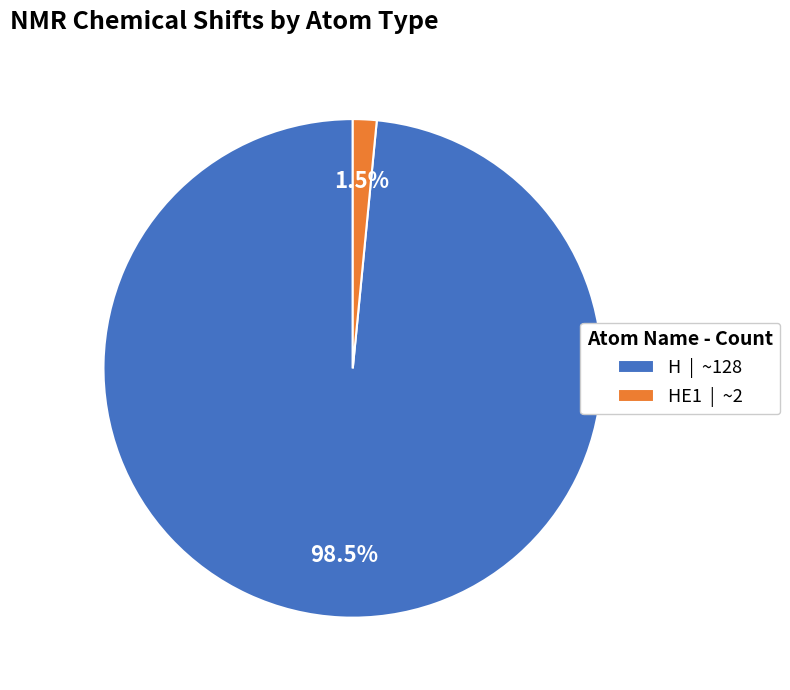

Count the number of slices in the pie.

2